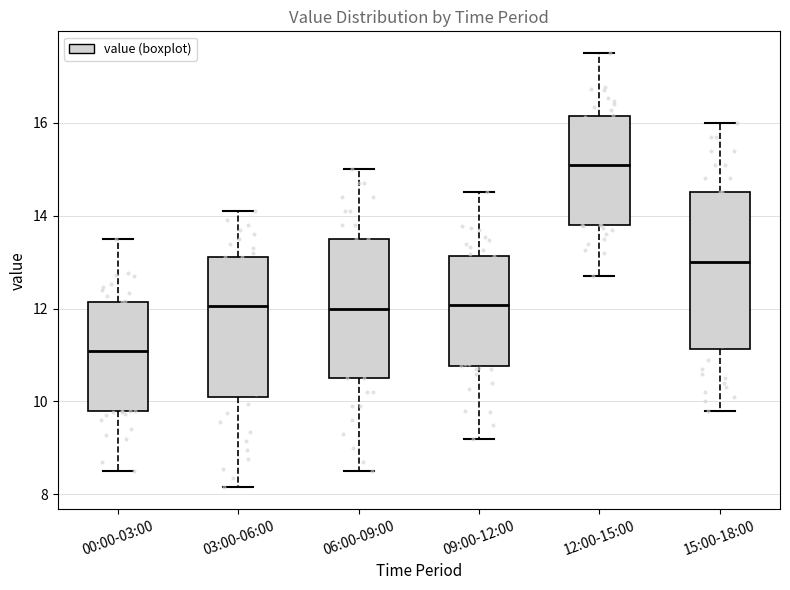

Which box's median line is the highest?

12:00-15:00